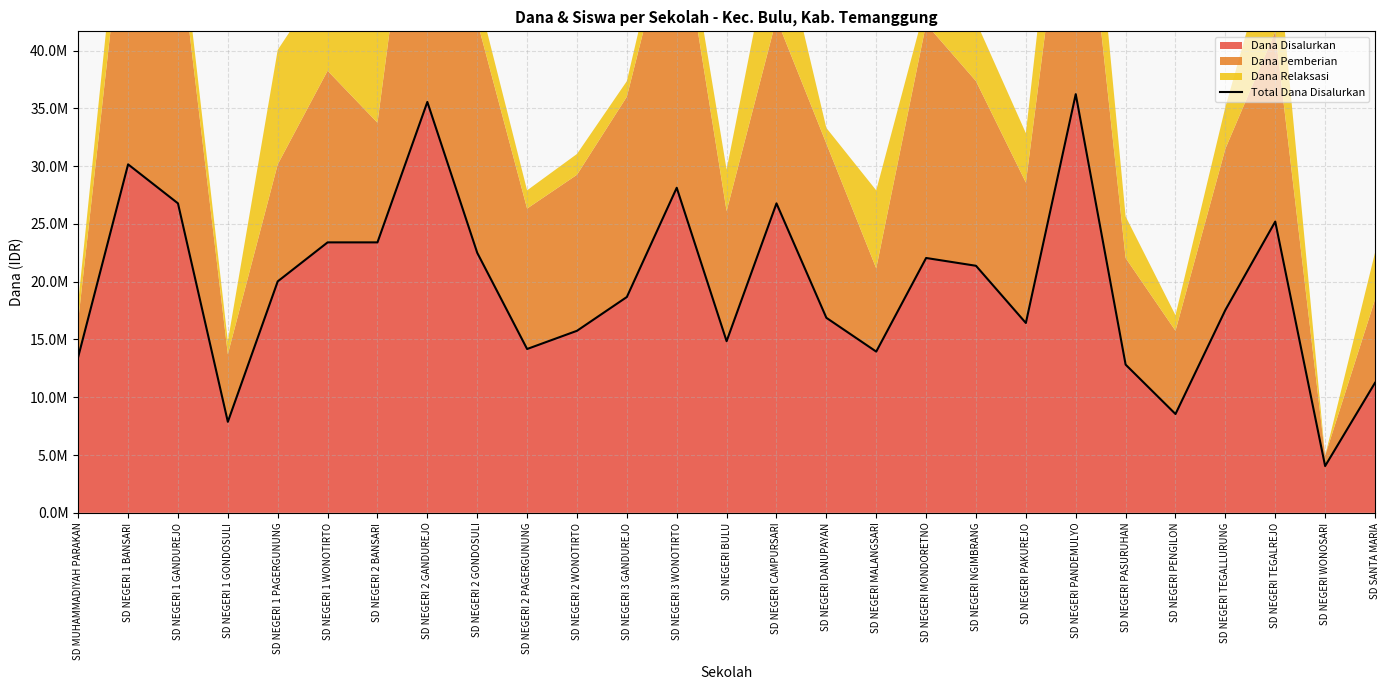

True or false: the data shows 64582665 at SD NEGERI PANDEMULYO.

False